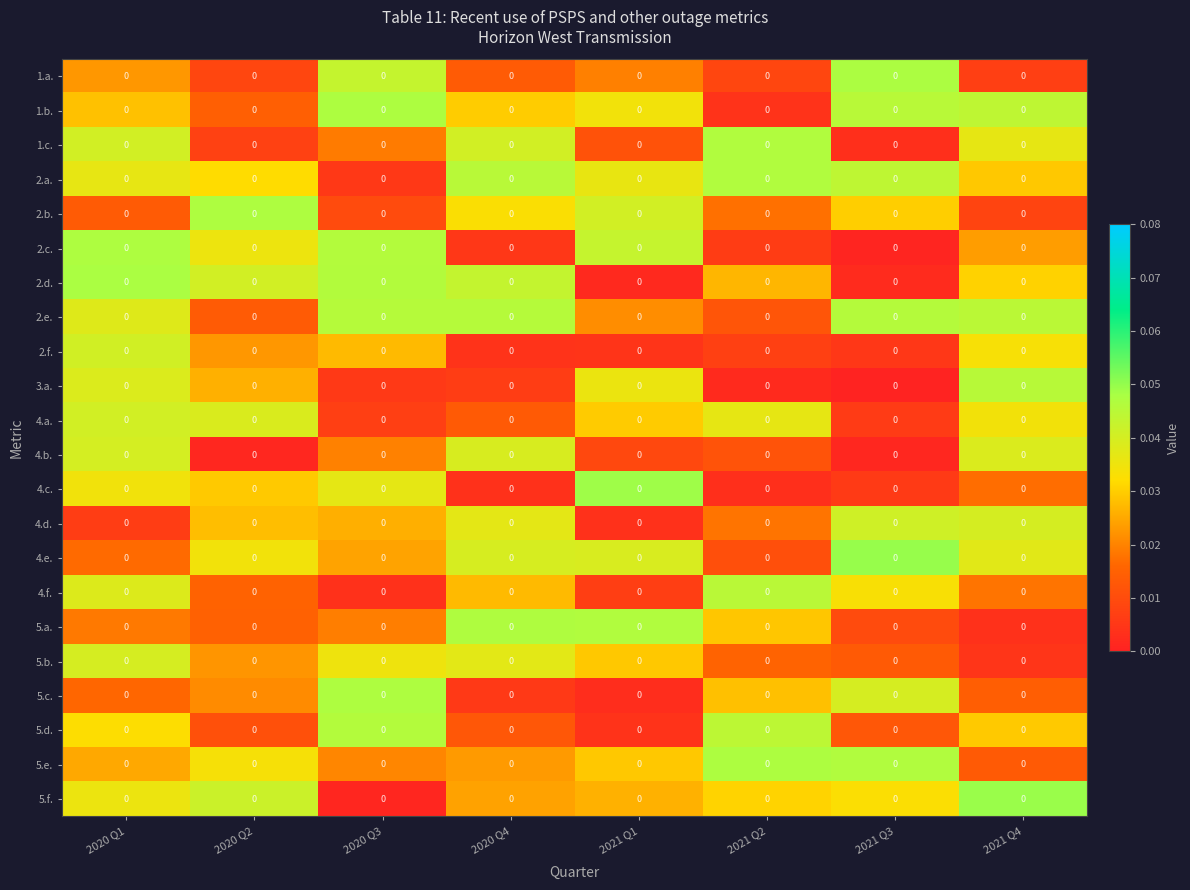

What is the total value across all series at 2021 Q1?

0.5